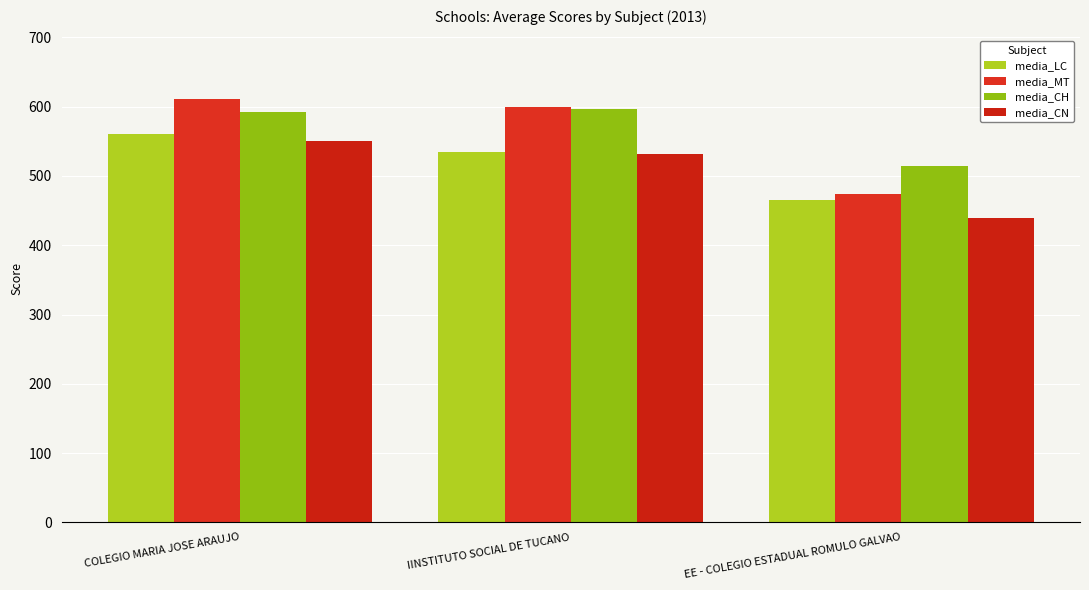

List the series in order of their peak value, highest first.

media_MT, media_CH, media_LC, media_CN